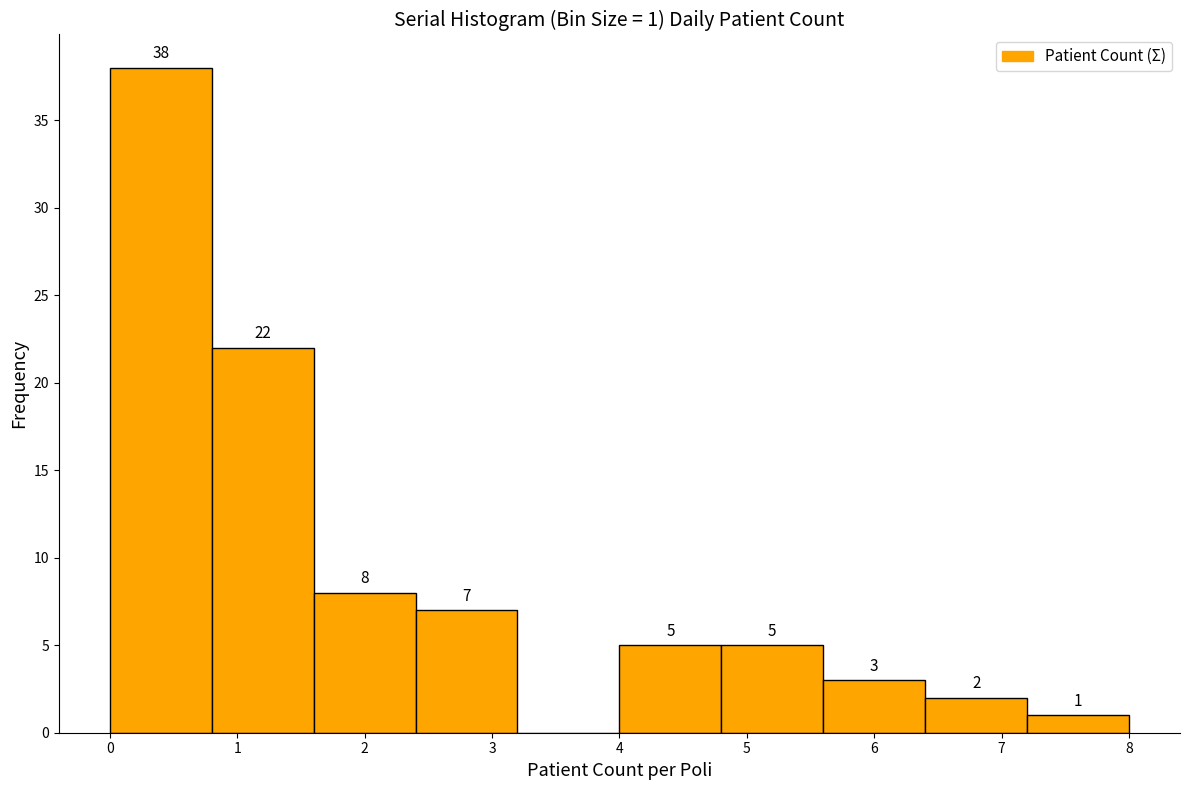

Over which range of the x-axis is the bar tallest?

0.0 to 0.8